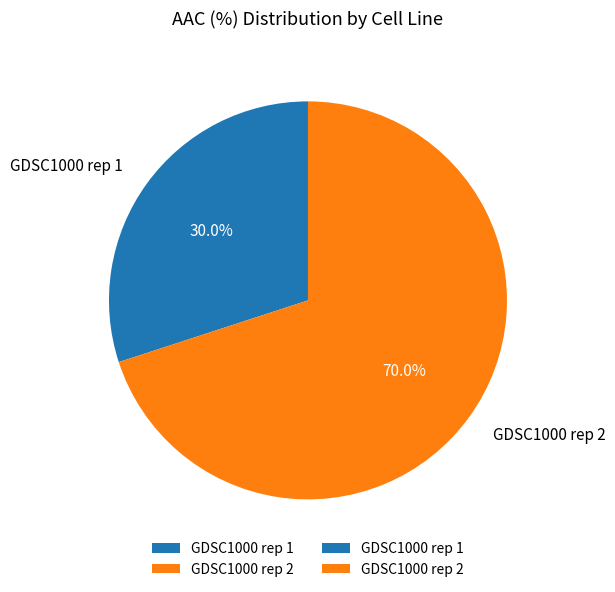

Does GDSC1000 rep 1 represent more than half of the total?

No